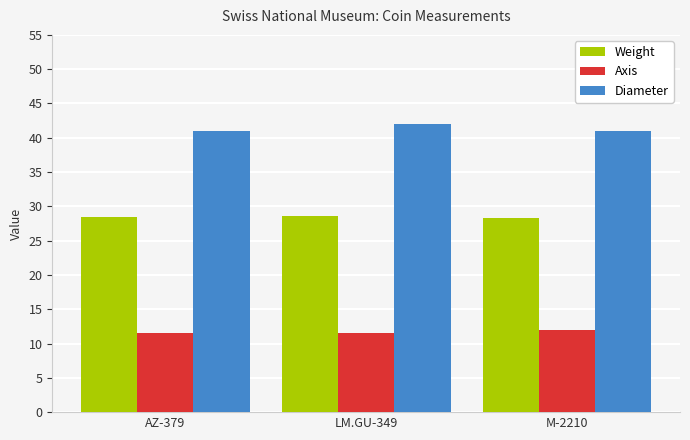

What value does the Axis series have at M-2210?

12.0